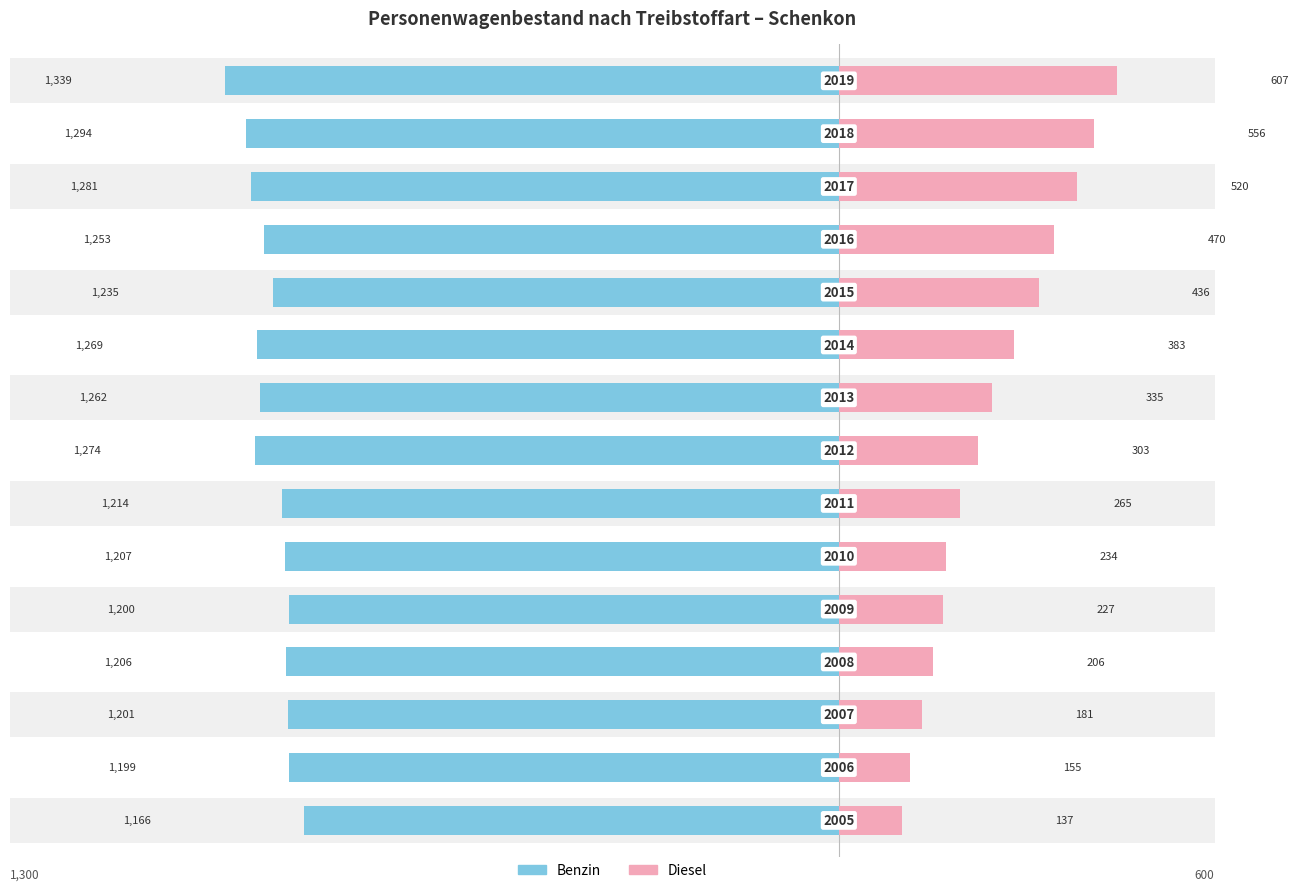

List the labels in order of Diesel value, smallest first.

0, 1, 2, 3, 4, 5, 6, 7, 8, 9, 10, 11, 12, 13, 14